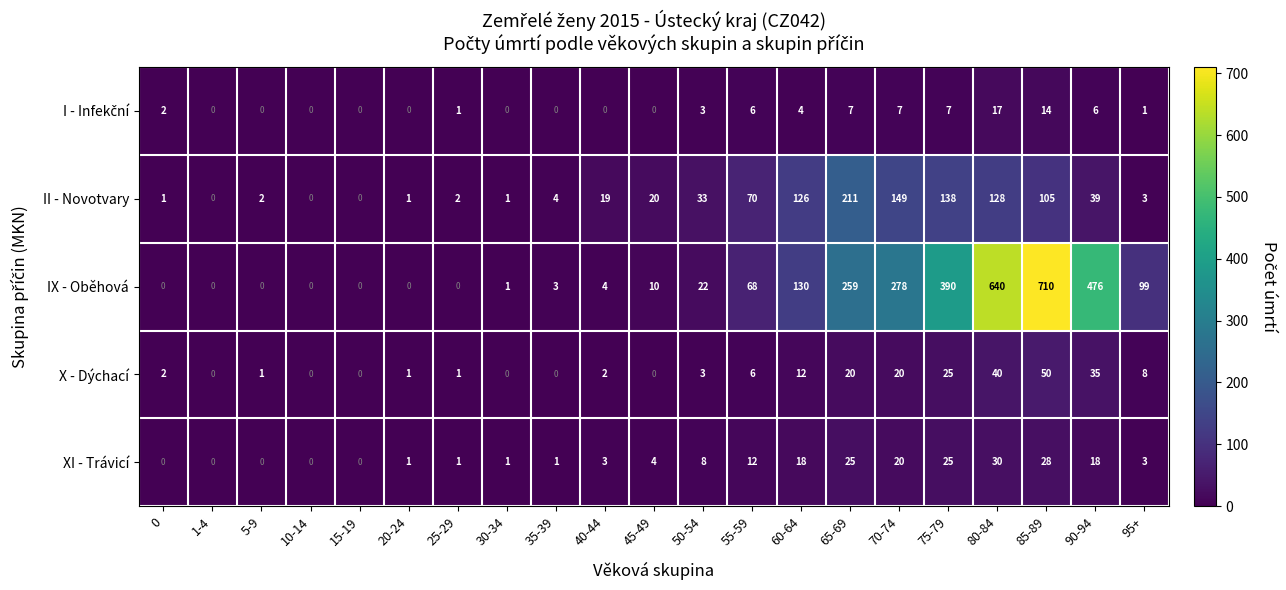

Is the value of IX - Oběhová at 10-14 greater than the value of X - Dýchací at 20-24?

No